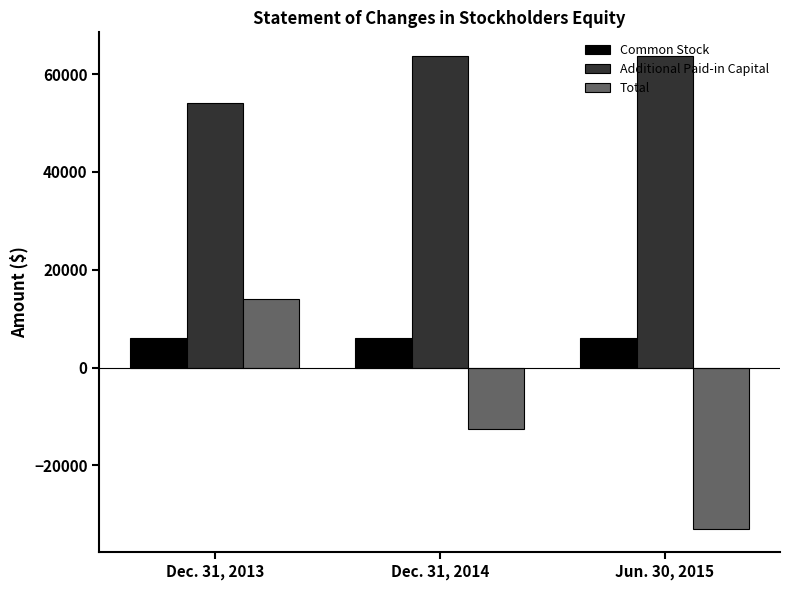

The Additional Paid-in Capital series shows 89690 at Dec. 31, 2013. True or false?

False